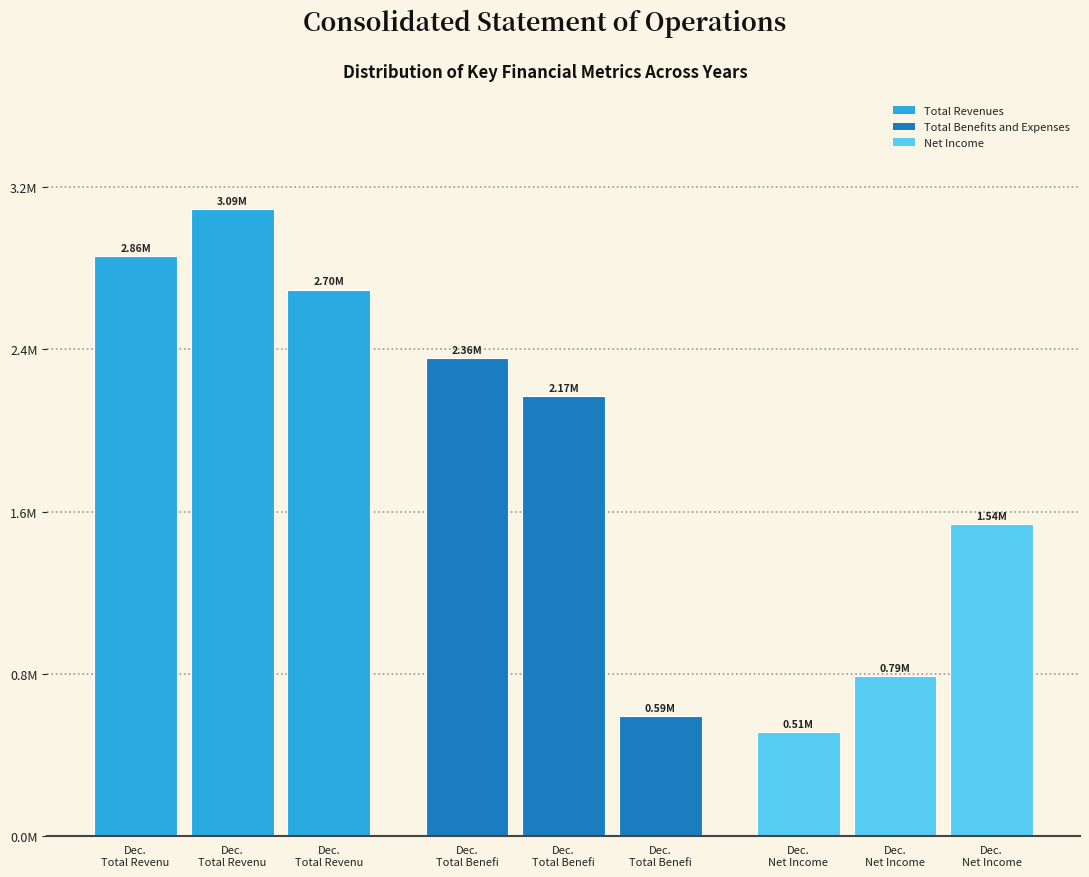

Are the bars horizontal?

No